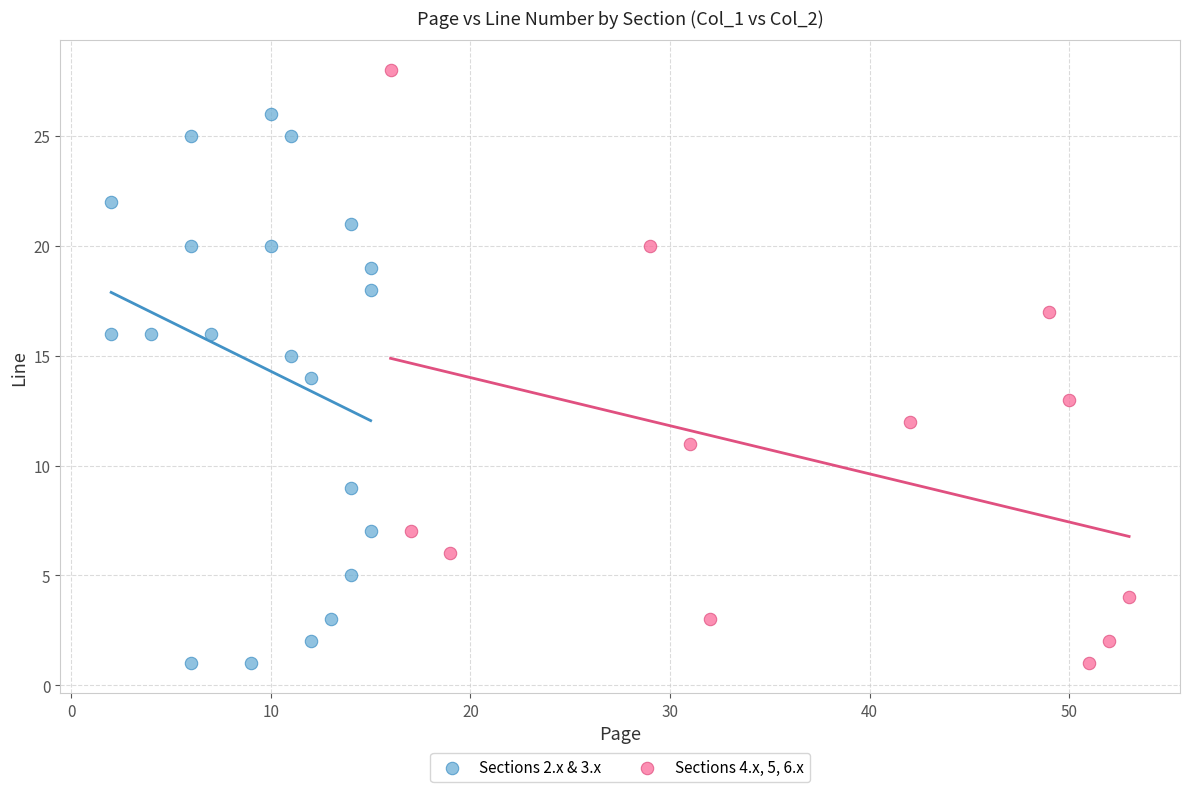

Which series contains the highest Y value?

Sections 4.x, 5, 6.x